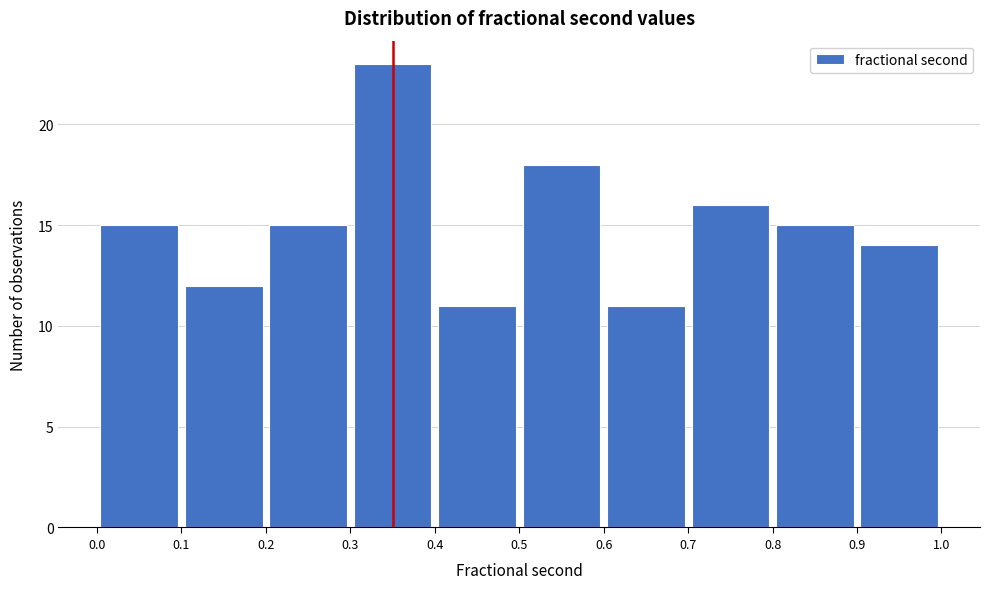

Reading left to right, list every bar in this chart as the range it spans on the x-axis followed by its height. The values are not printed on the chart, so give them approximately, as read against the axis.

0.0 to 0.1: 15
0.1 to 0.2: 12
0.2 to 0.3: 15
0.3 to 0.4: 23
0.4 to 0.5: 11
0.5 to 0.6: 18
0.6 to 0.7: 11
0.7 to 0.8: 16
0.8 to 0.9: 15
0.9 to 1.0: 14